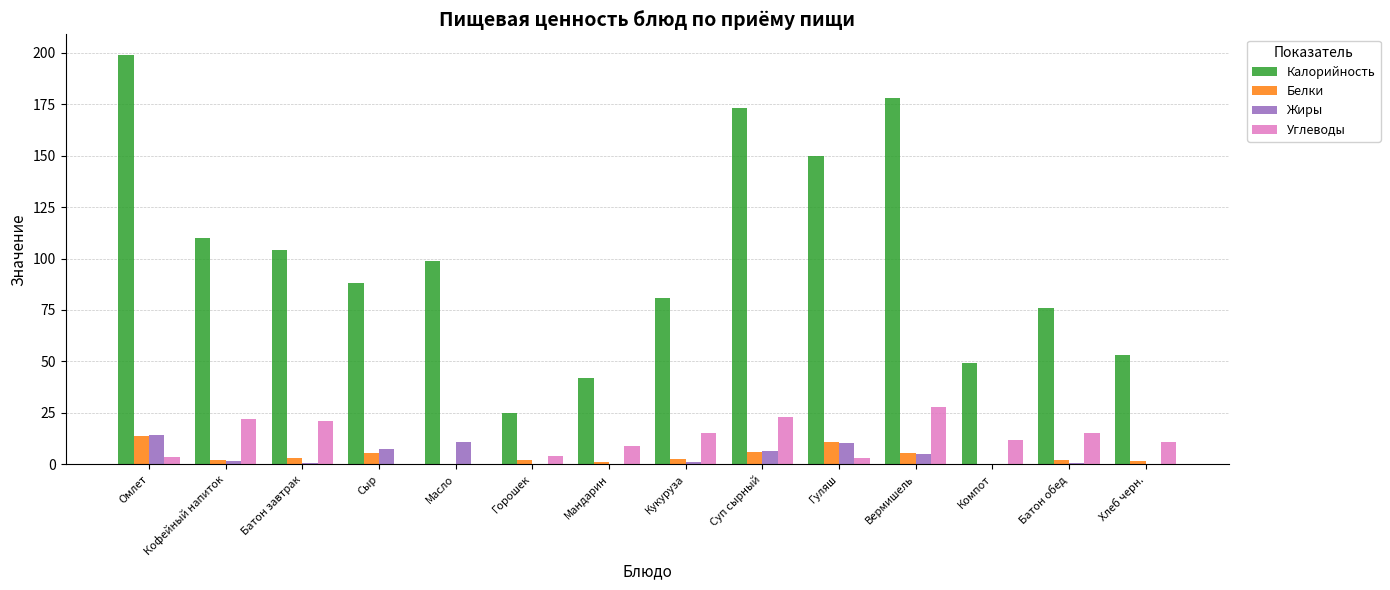

True or false: Углеводы has a value of 22.0 at Кофейный напиток.

True